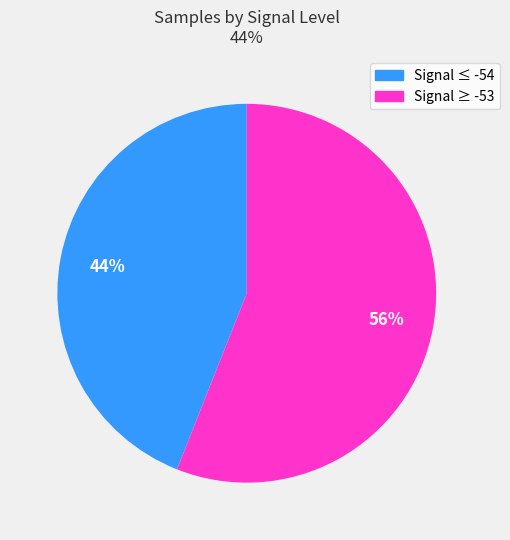

How many slices are in this pie chart?

2